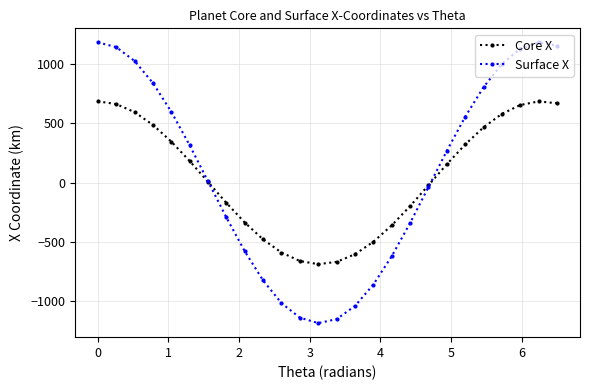

Which series has the widest spread of values?

Surface X